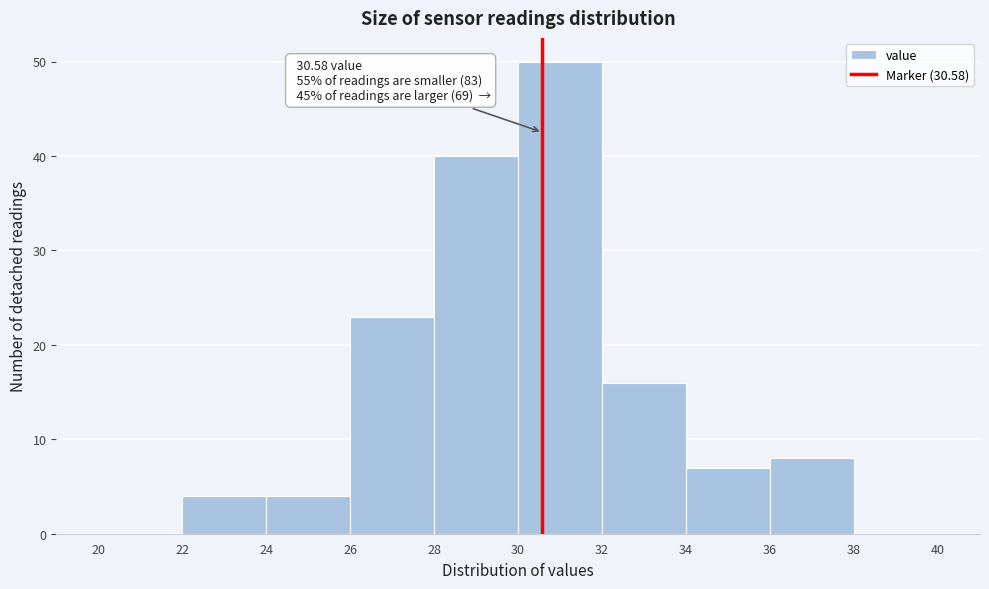

Which range on the x-axis has the tallest bar?

30 to 32